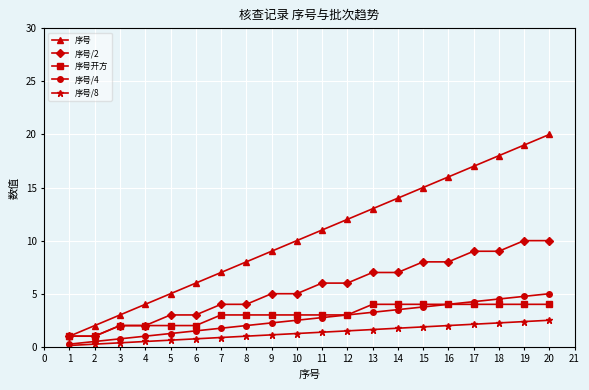

Count the number of categories in the chart.

20